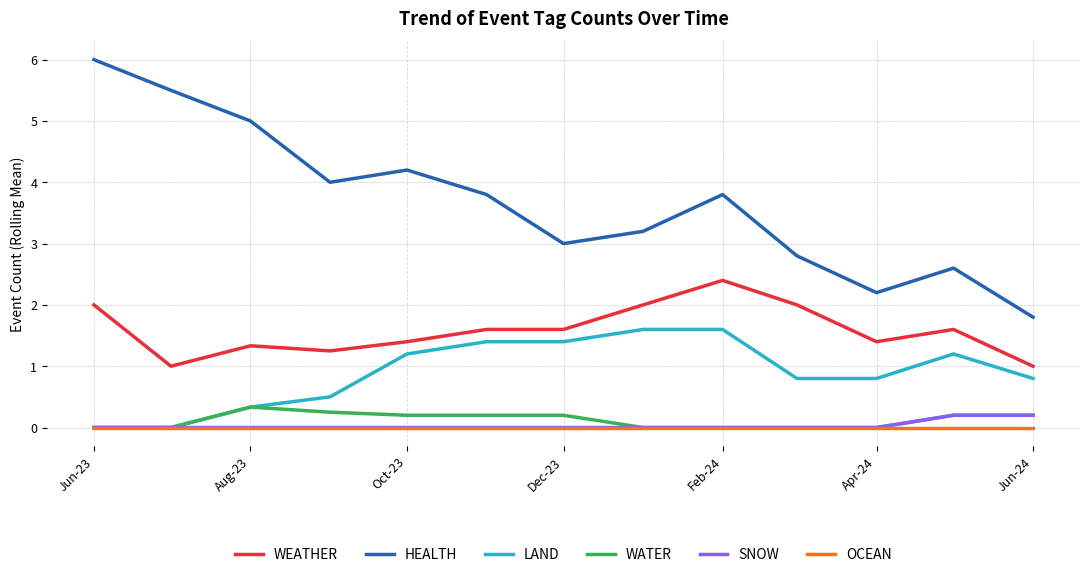

What is the minimum value for WEATHER?

1.0